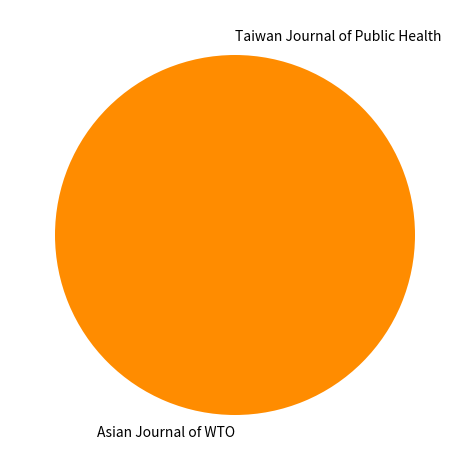

Which slice is the largest?

Asian Journal of WTO